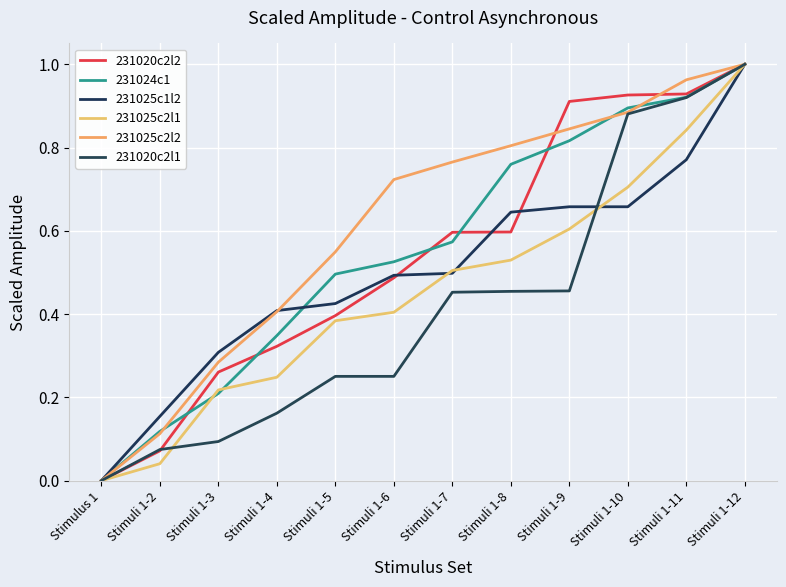

At which category is the sum across all series the highest?

Stimuli 1-12